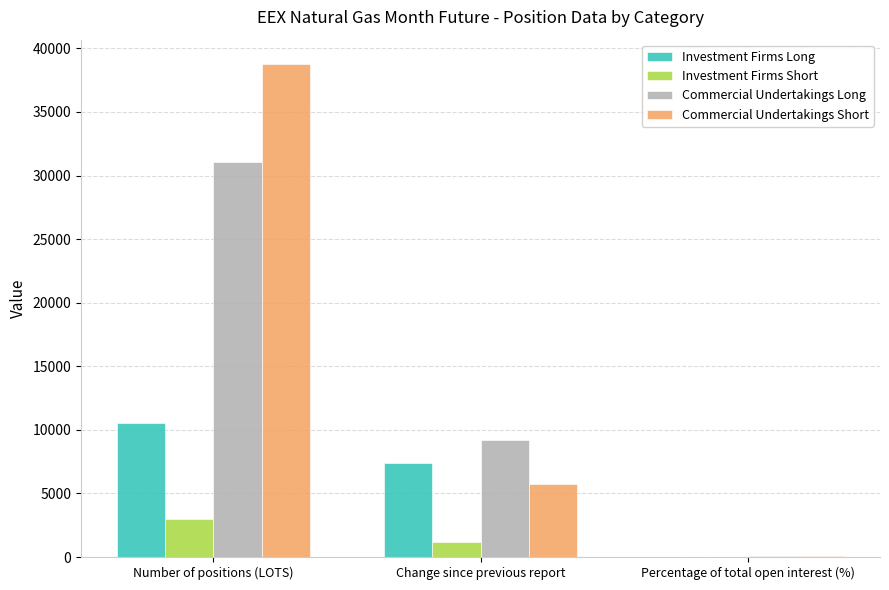

Between Number of positions (LOTS) and Change since previous report, which series saw the biggest shift?

Commercial Undertakings Short